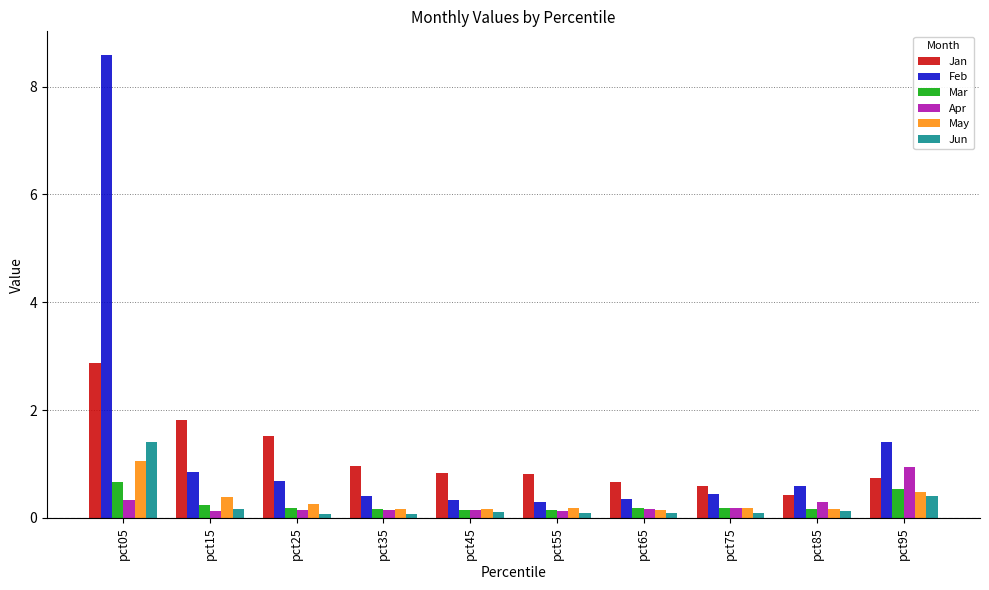

What is the difference between the highest and lowest values at pct45?

0.7